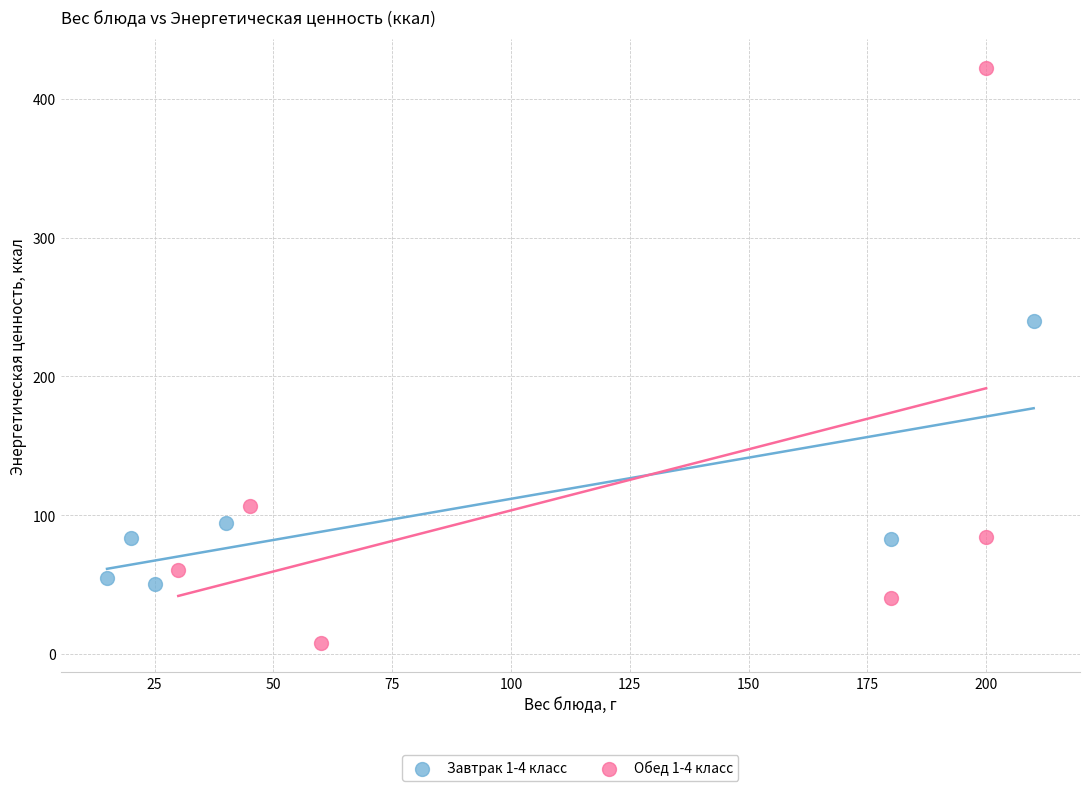

Which series contains the highest Y value?

Обед 1-4 класс